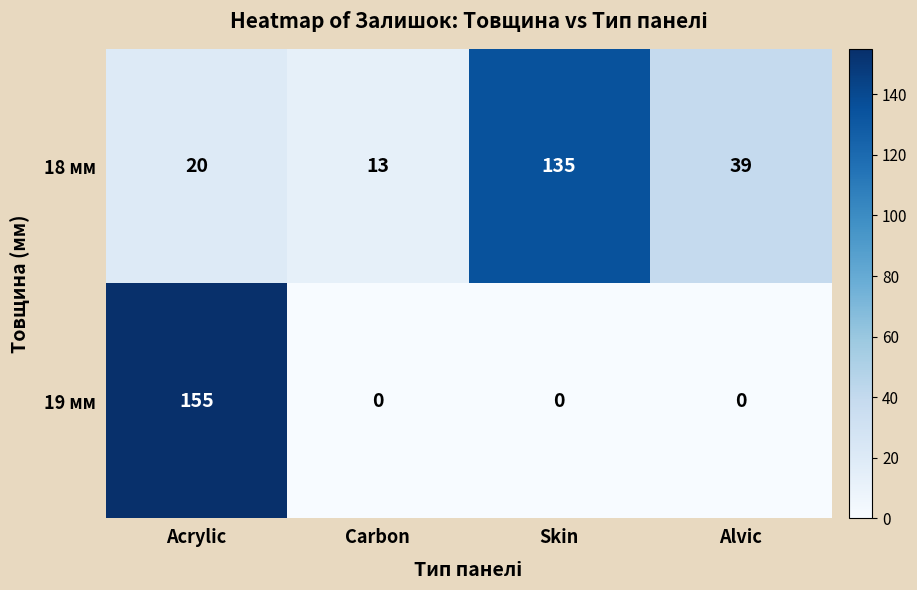

List the series in order of their peak value, lowest first.

18 мм, 19 мм